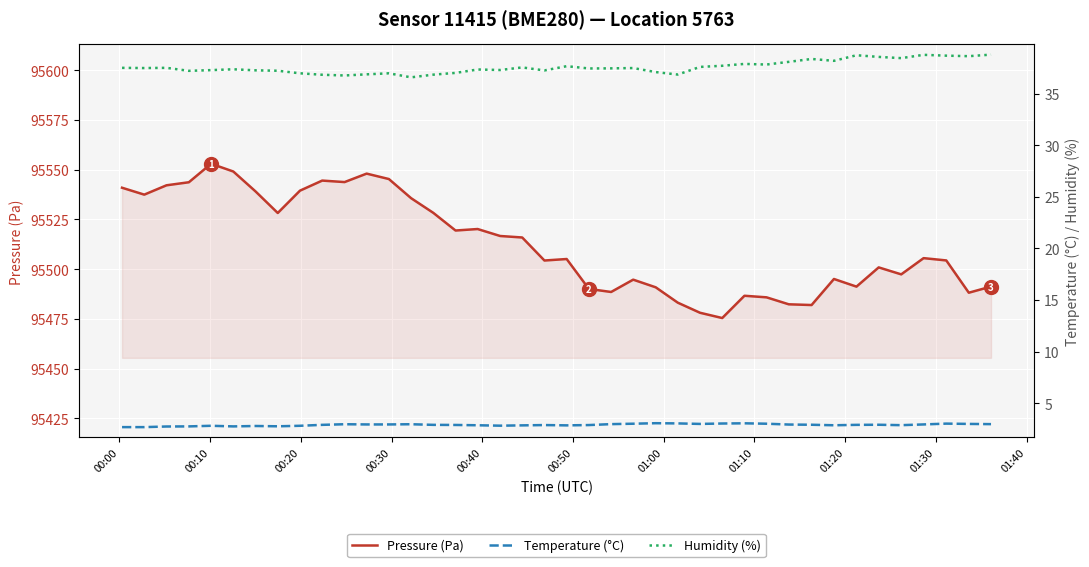

The value of Humidity (%) at 23 is 26.0. True or false?

False